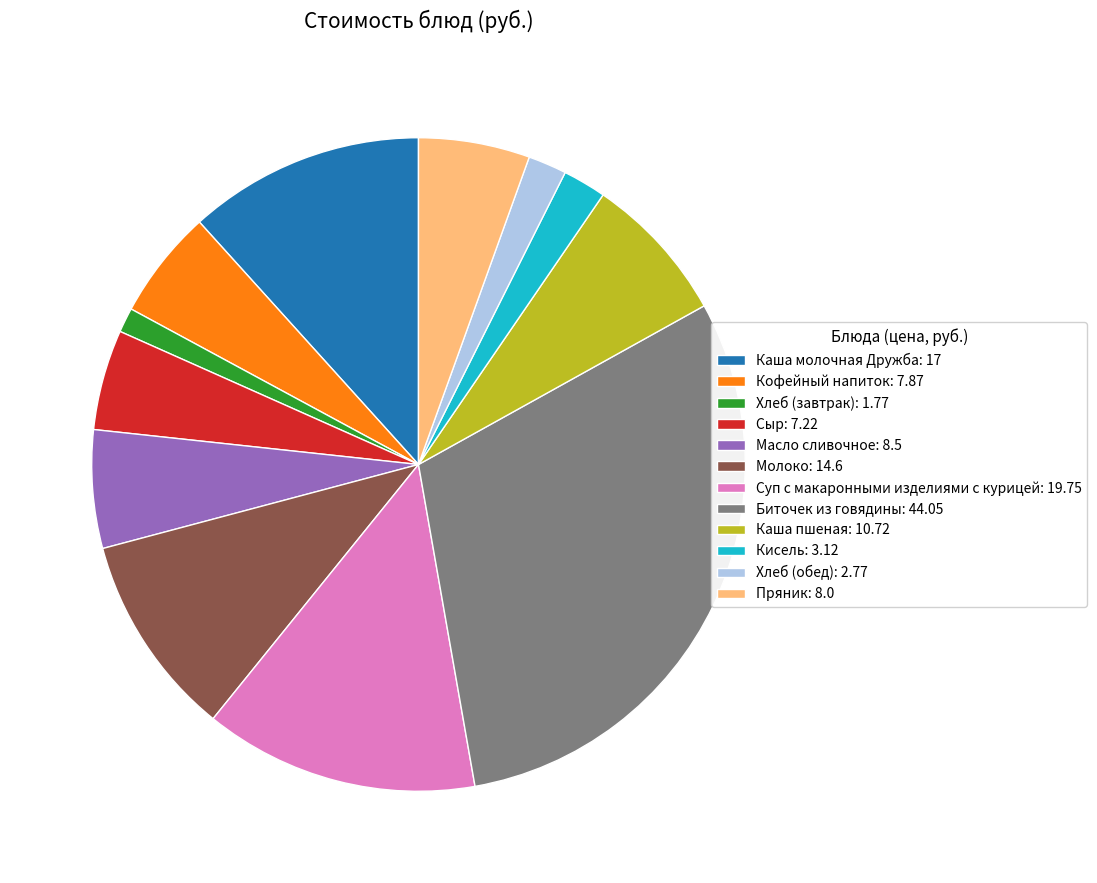

Does Суп с макаронными изделиями с курицей account for over 50% of the chart?

No